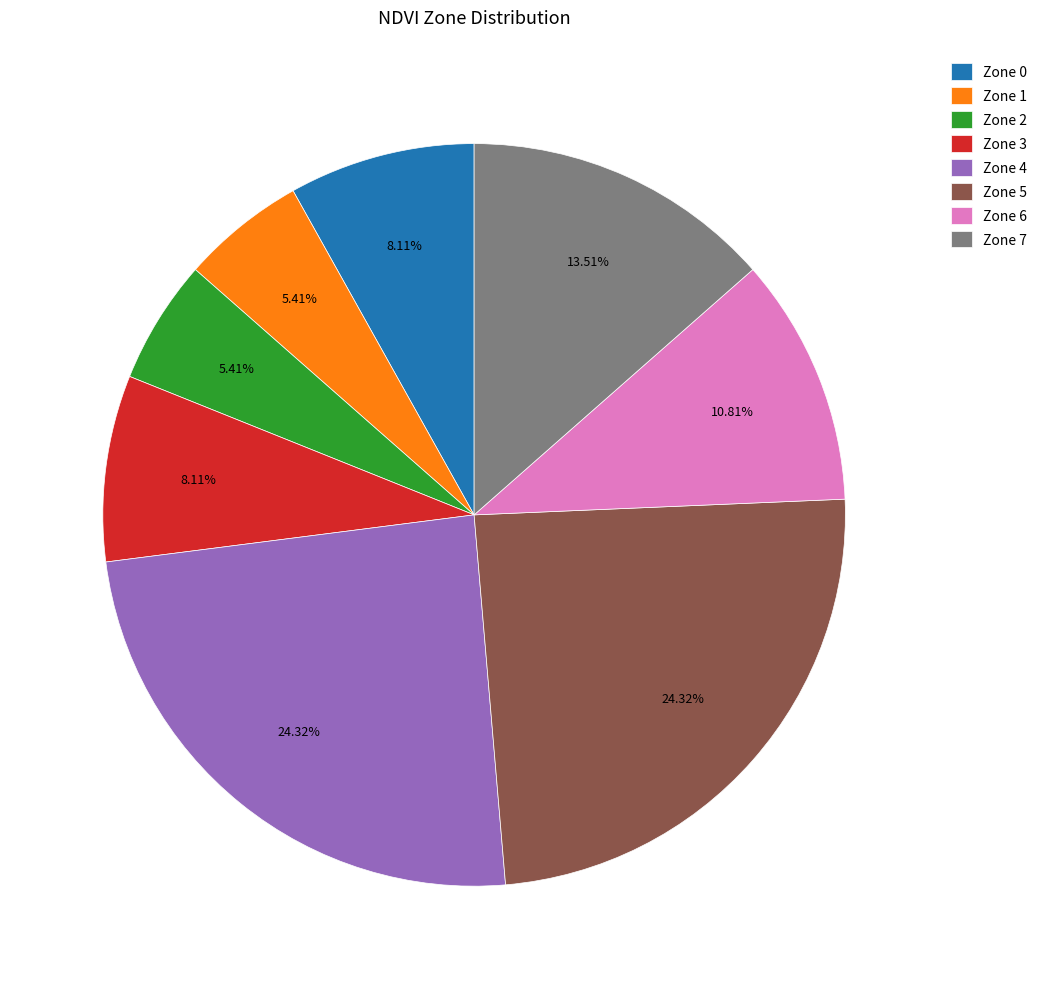

How many slices are in this pie chart?

8